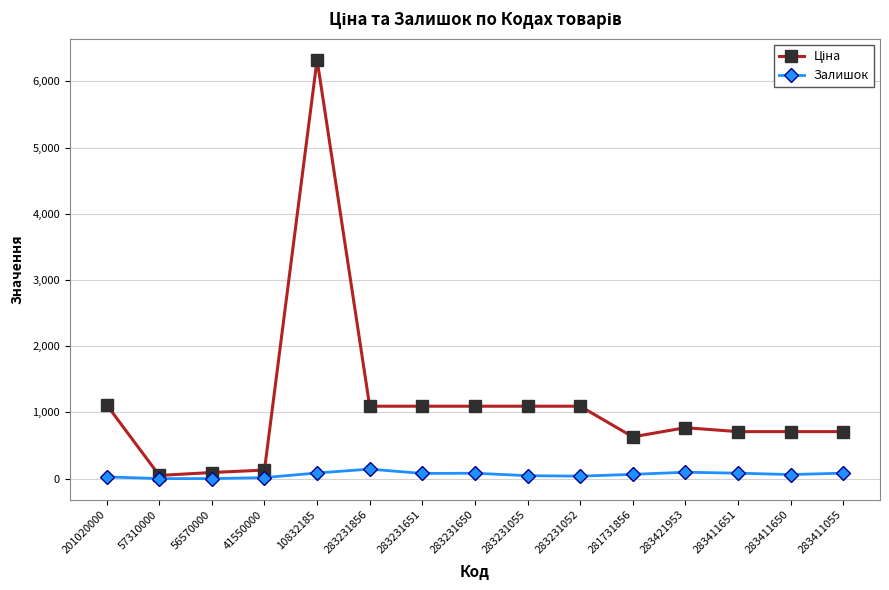

The Залишок series shows 0.0 at 57310000. True or false?

True